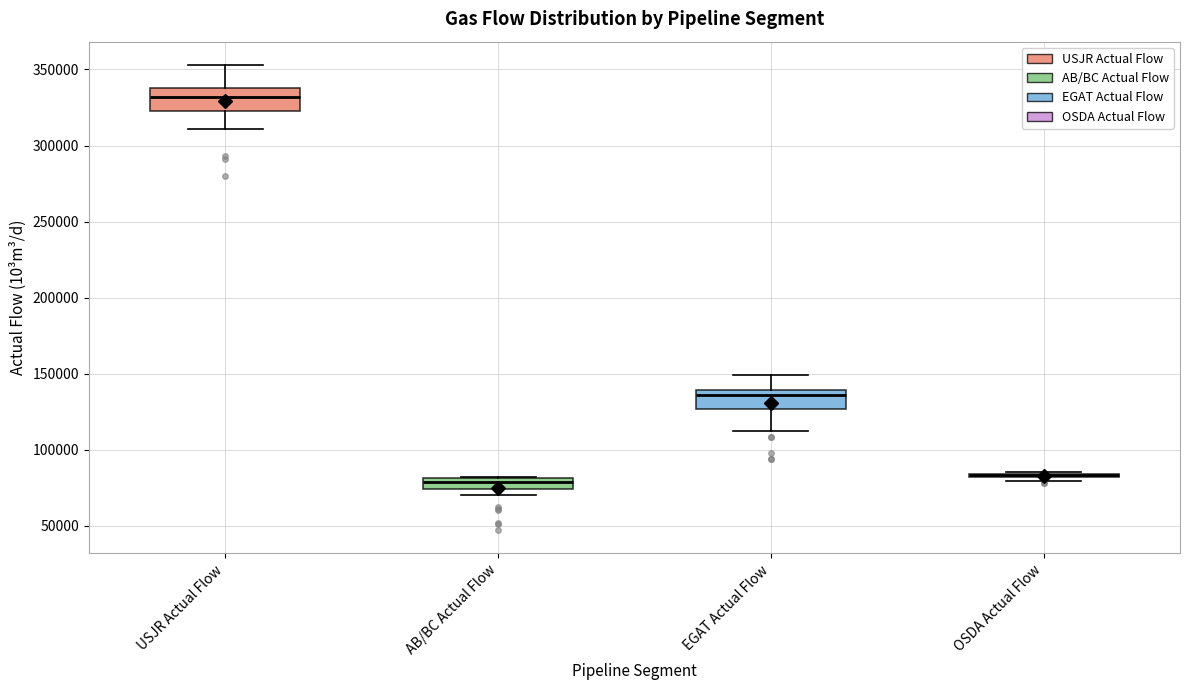

Where does the upper whisker of the box for EGAT Actual Flow end on the y-axis? The values are not printed on the chart, so give them approximately, as read against the axis.

150000